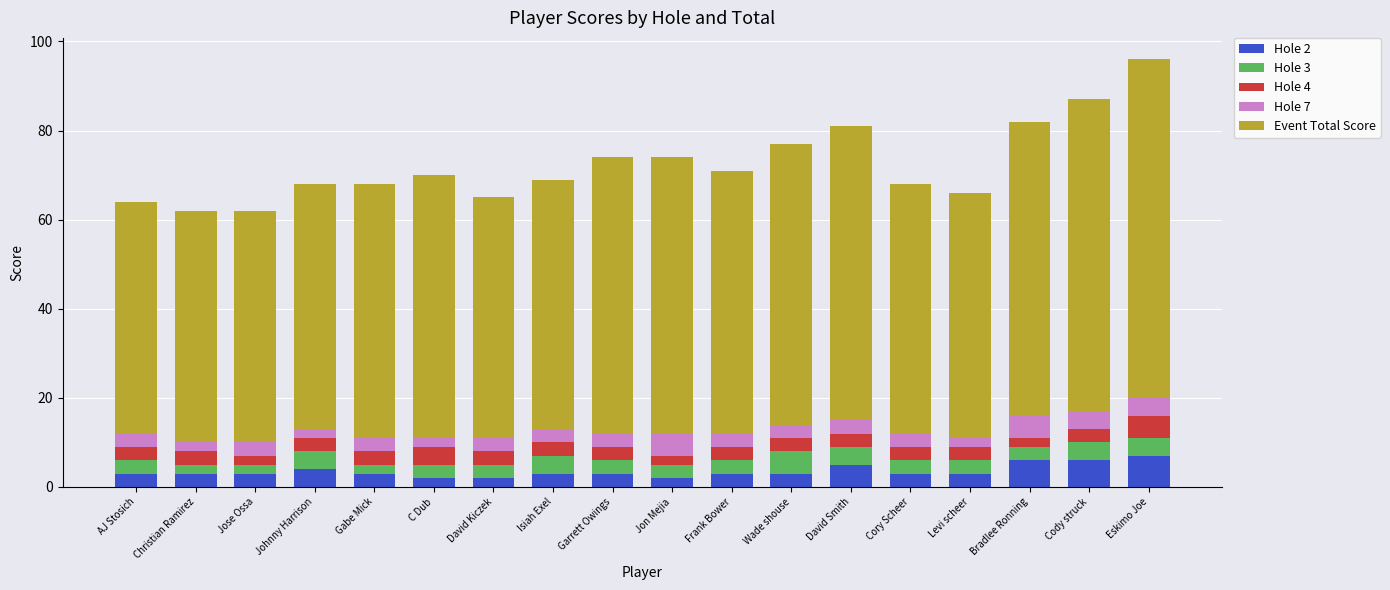

Where does the Hole 3 series first go above 3?

Johnny Harrison